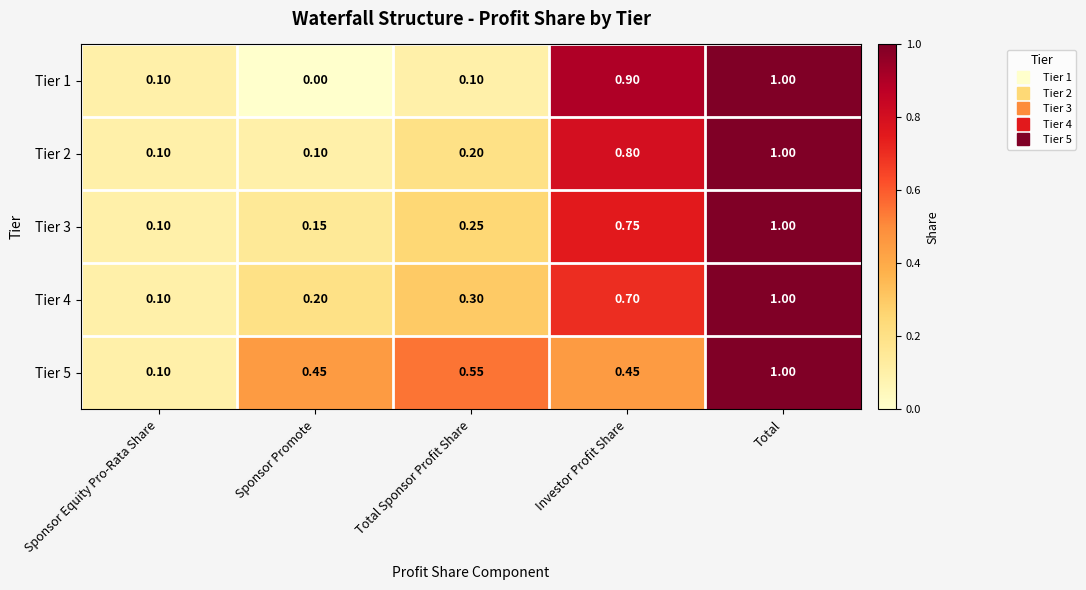

Where is Tier 4 nearest to the value 0?

Sponsor Equity Pro-Rata Share